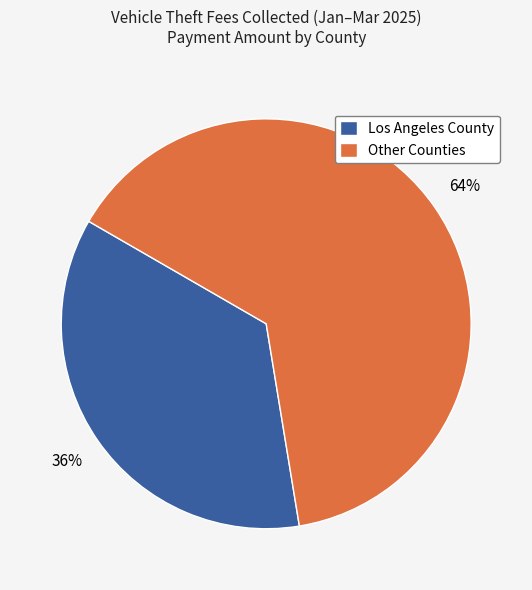

To the nearest percent, what is the difference between the Other Counties and Los Angeles County slice percentages?

28%